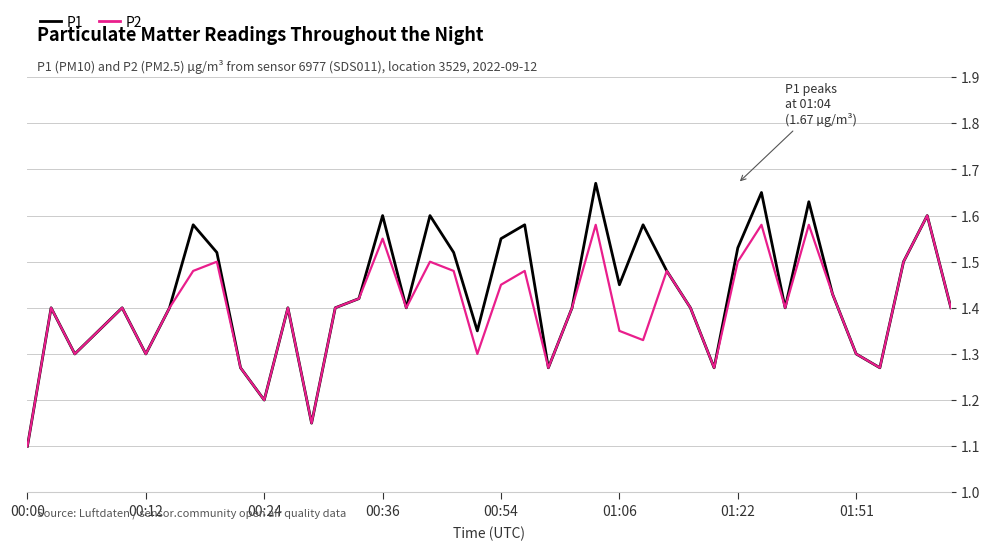

Which series has the largest range (max minus min)?

P1